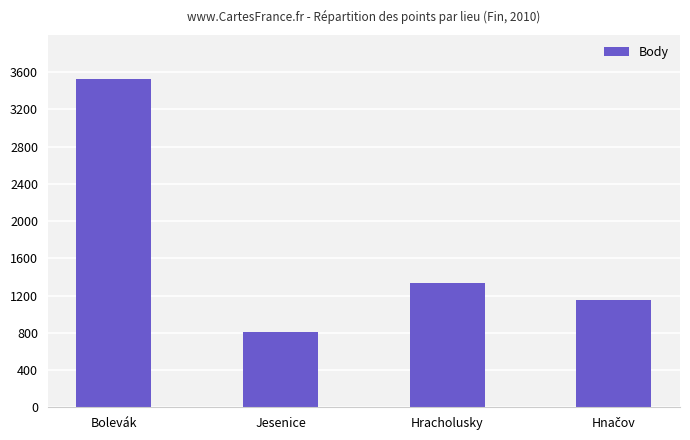

What is the value of the 3rd bar from the left?

1340